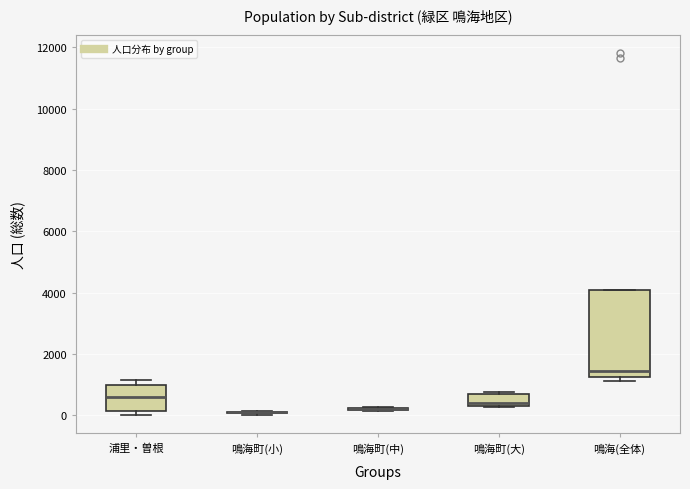

Reading left to right, transcribe this box plot: for each box, give where its median line is, the range the box spans, and where its two whiskers end, as read against the y-axis. The values are not printed on the chart, so give them approximately, as read against the axis.

浦里・曽根: median 600, box 200 to 1000, whiskers 0 to 1200
鳴海町(小): box collapsed to a line at 200, whiskers 0 to 200
鳴海町(中): box collapsed to a line at 200, whiskers 200 to 200
鳴海町(大): median 400 (just above the box's lower edge), box 400 to 800, whiskers 200 to 800 (just above the box's upper edge)
鳴海(全体): median 1400, box 1200 to 4000, whiskers 1200 (just below the box's lower edge) to 4000